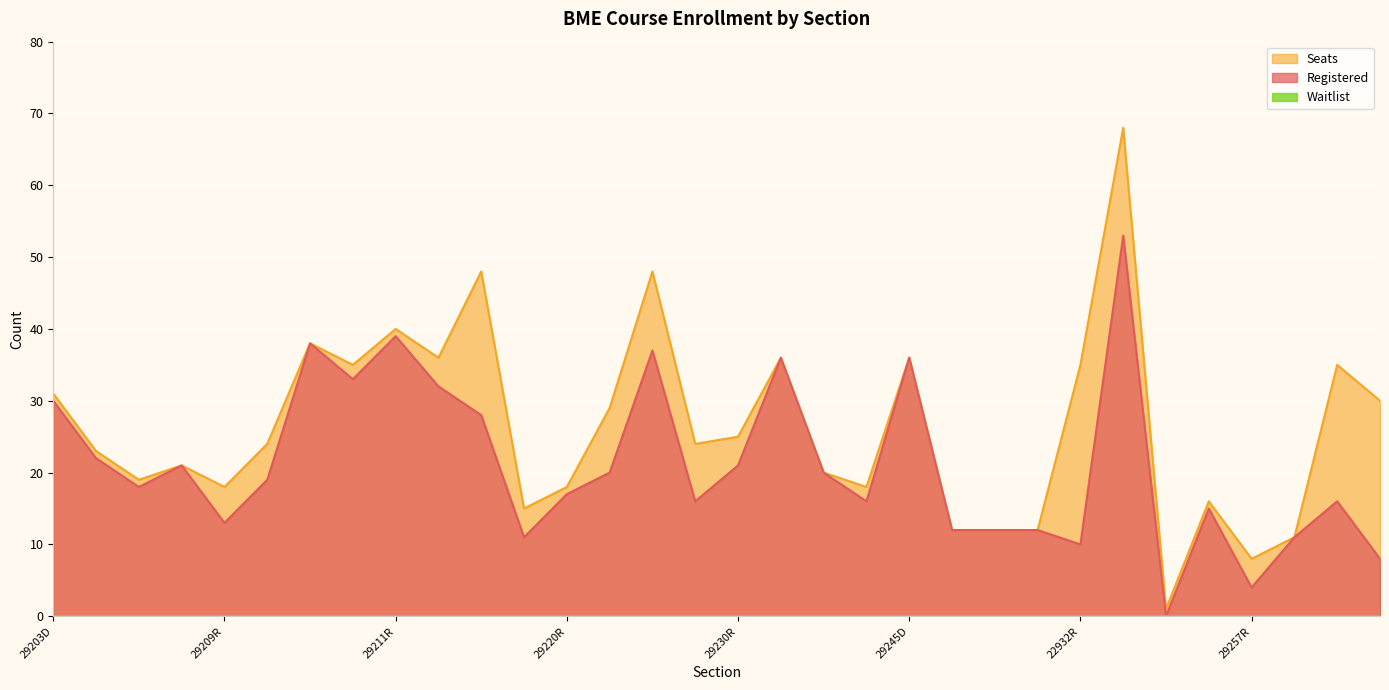

What is the maximum value for Seats?

68